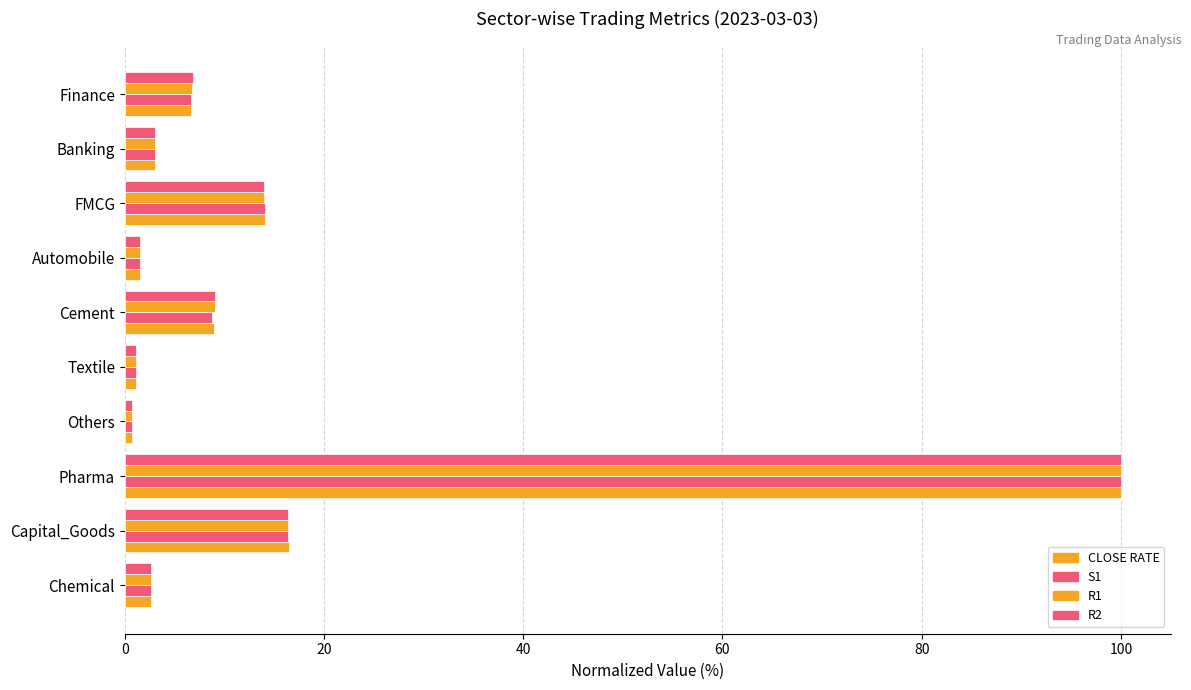

Count the number of categories in the chart.

10